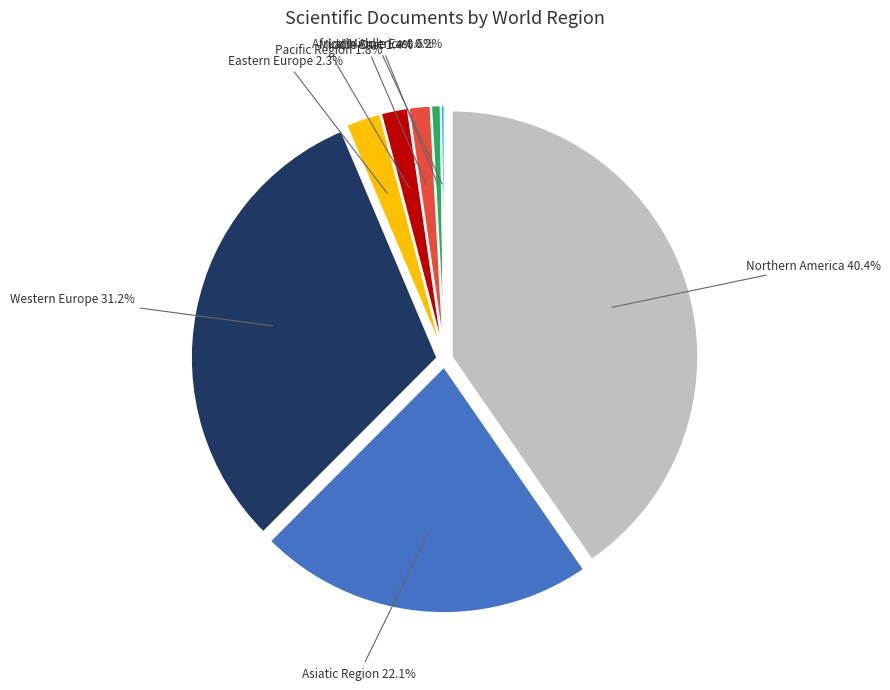

To the nearest percent, what is the difference between the largest and smallest slice percentages?

35%